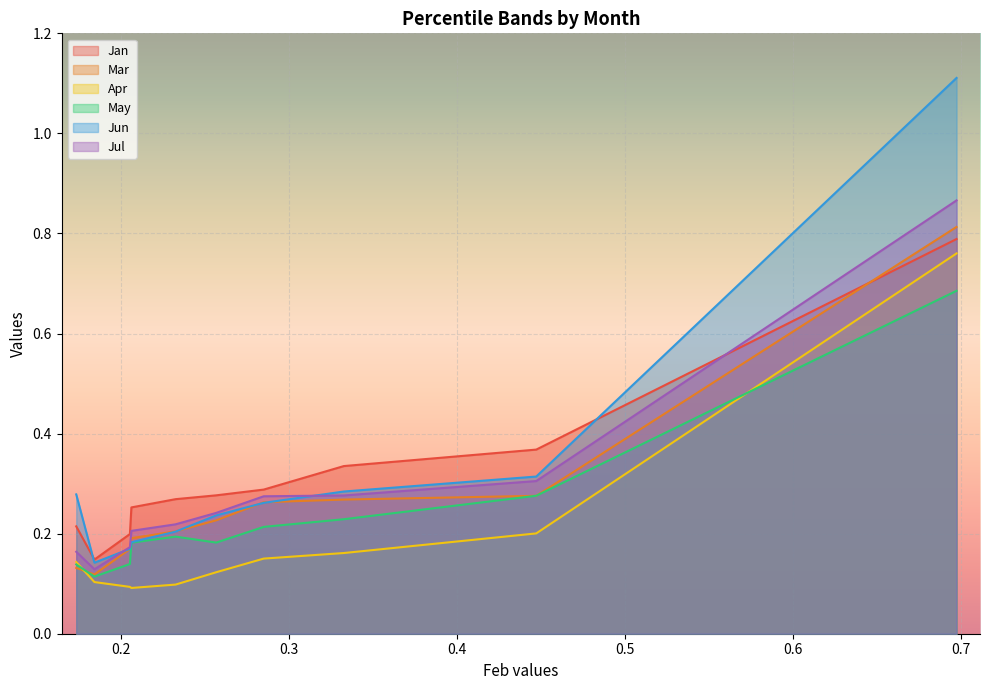

Is the value of Jul at pct15 greater than the value of May at pct55?

No